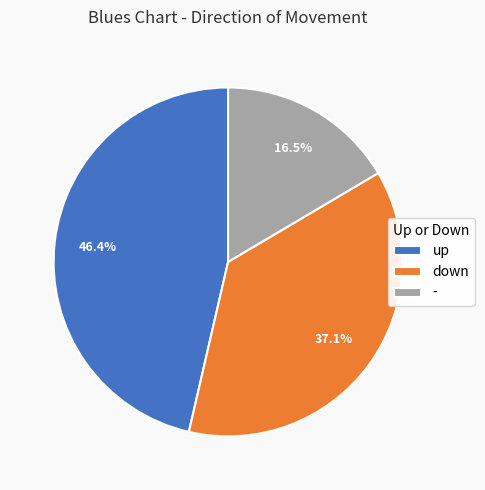

What is the ratio of the value at down to the value at -?

2.2